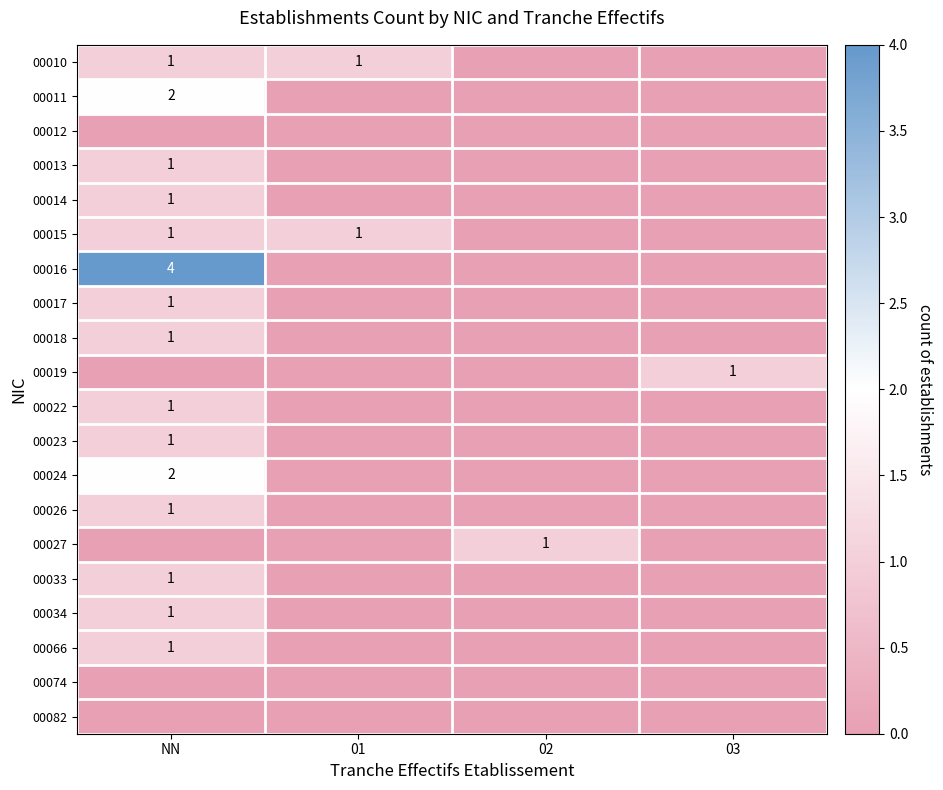

True or false: 00018 has a value of 1 at NN.

True